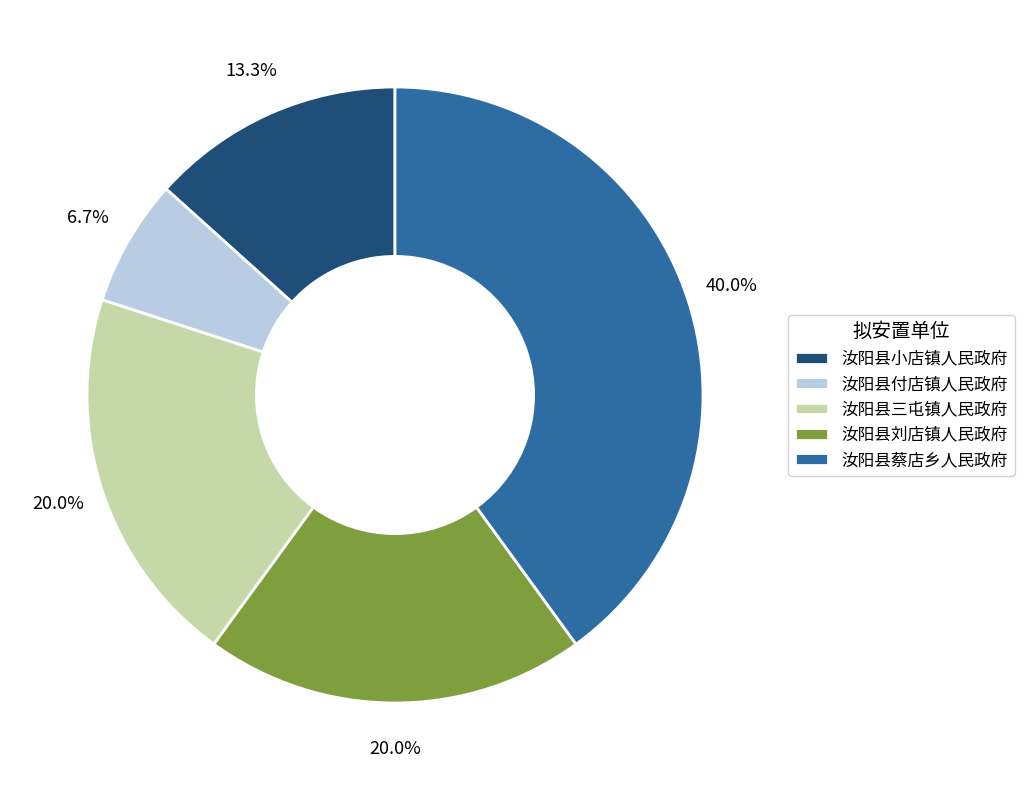

Is it true that 汝阳县小店镇人民政府 is 28% of the pie?

False